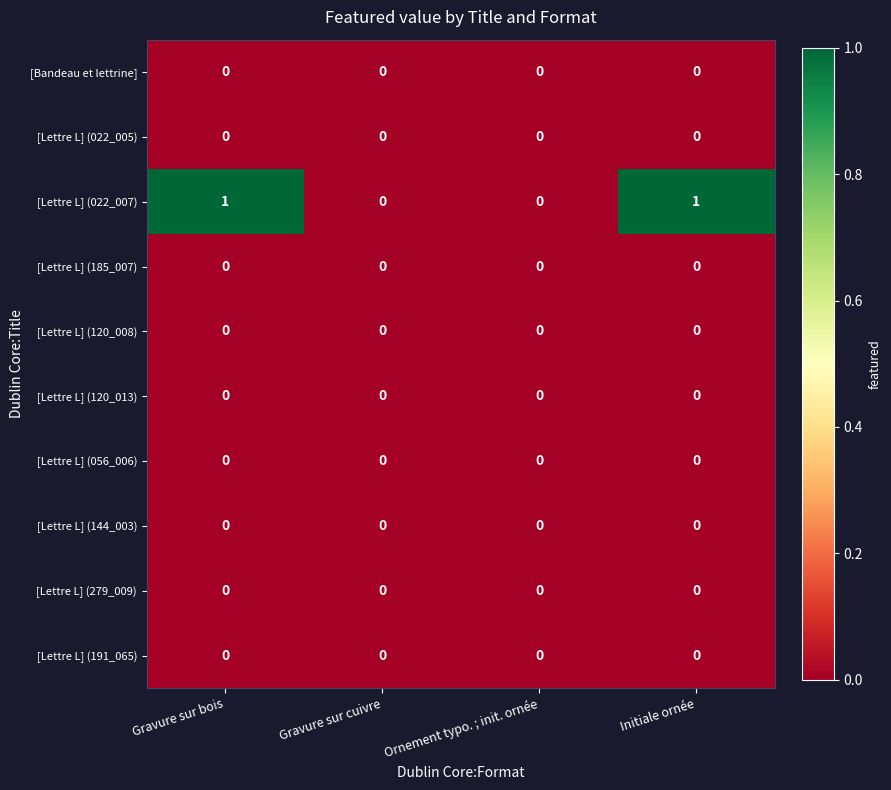

Which series has the widest spread of values?

[Lettre L] (022_007)